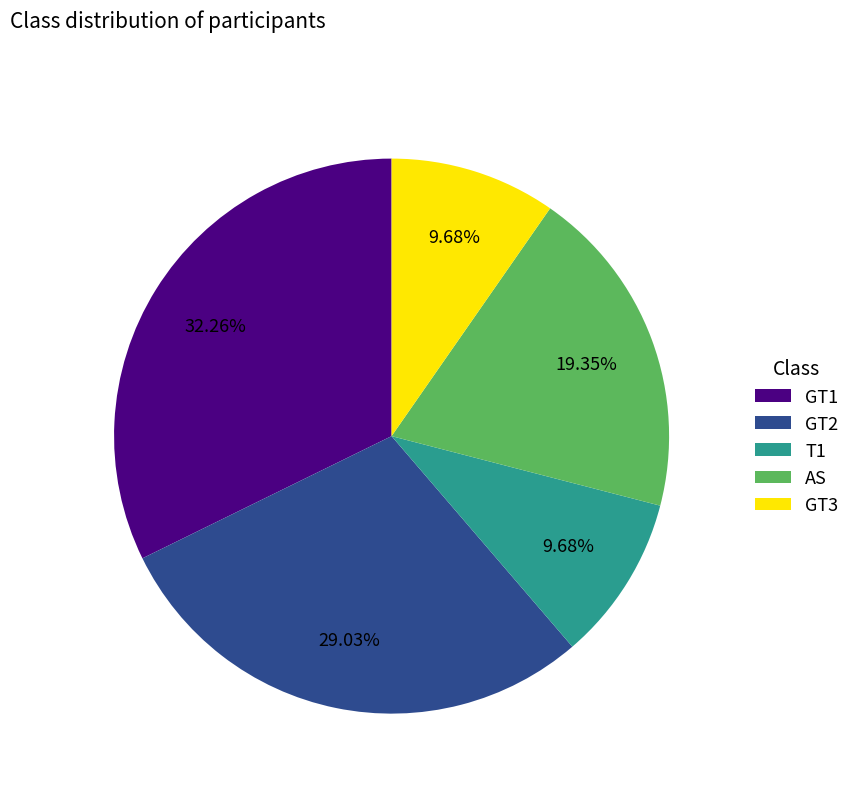

True or false: GT1 accounts for 25% of the total.

False